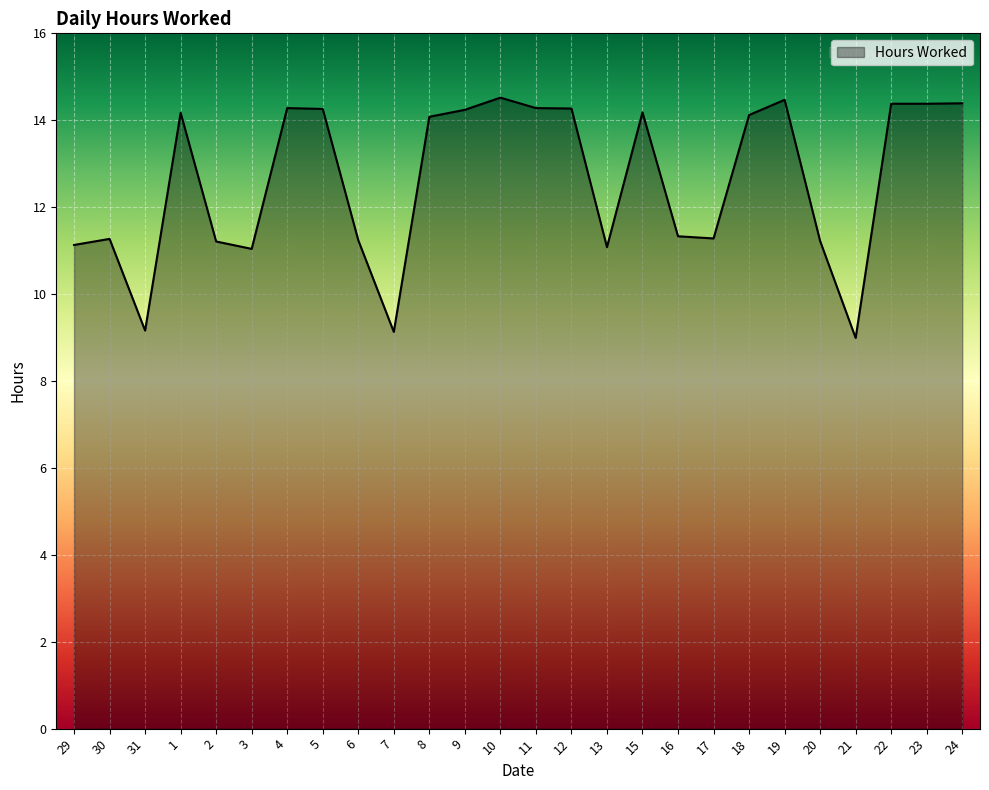

What is the average value?

12.6